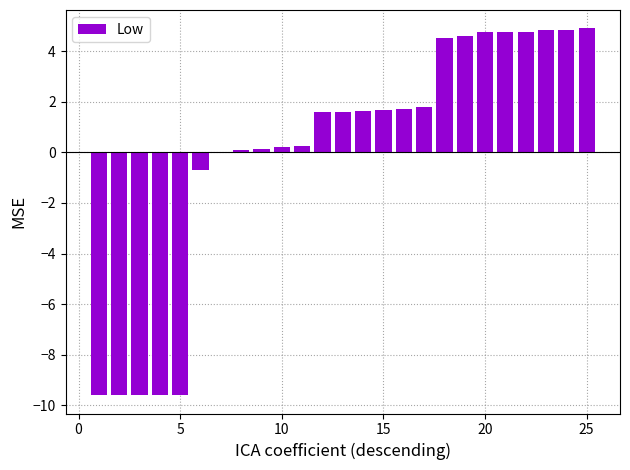

What is the maximum value shown in the chart?

4.9